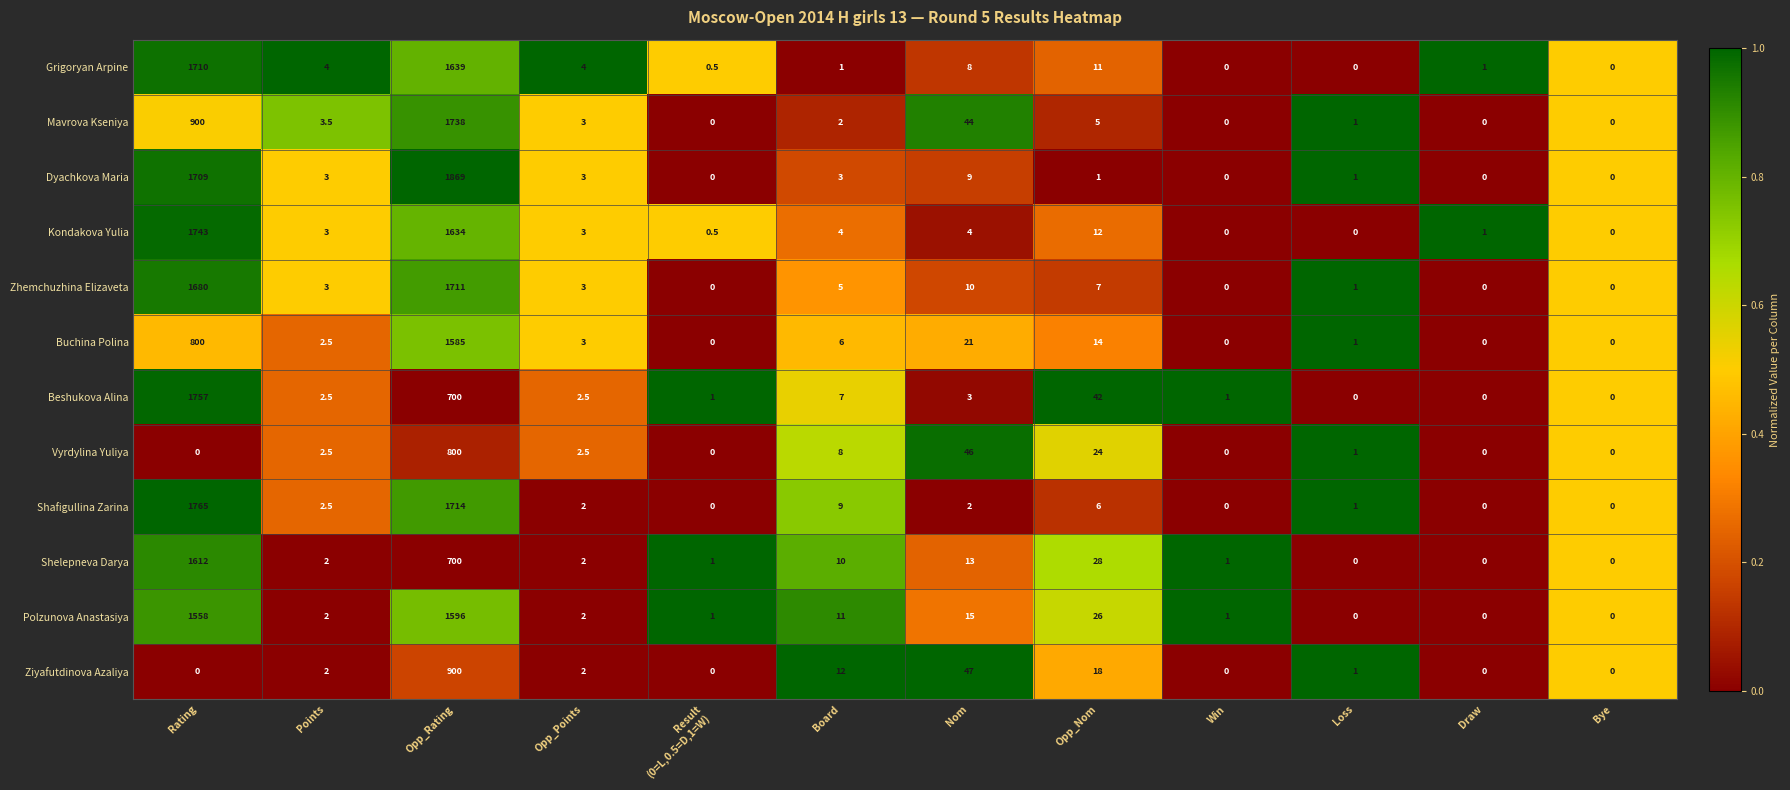

What is the difference between the highest and lowest values at Opp_Rating?

1169.0